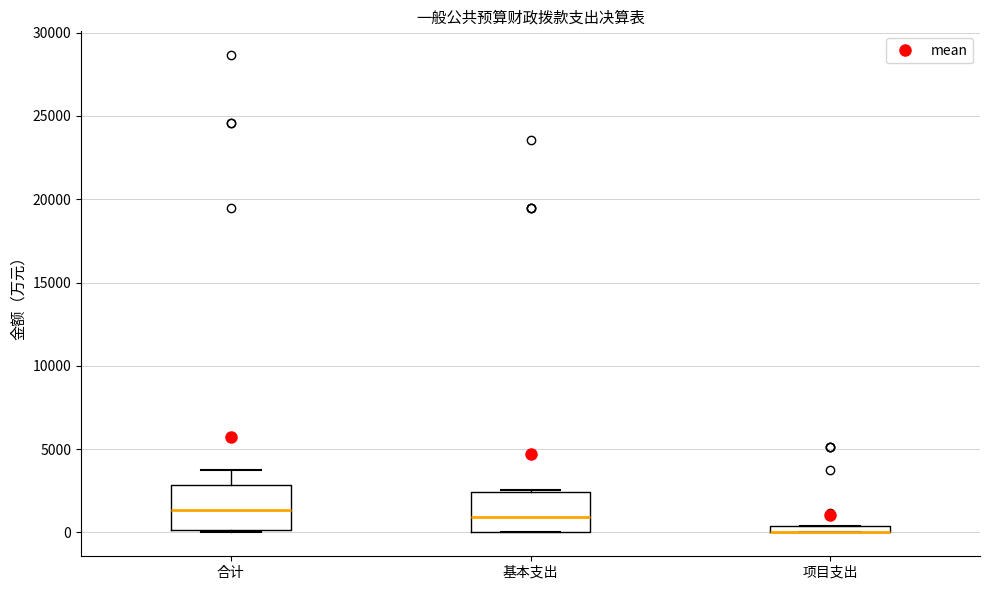

Where does the median line of the box for 基本支出 sit on the y-axis? The values are not printed on the chart, so give them approximately, as read against the axis.

1000